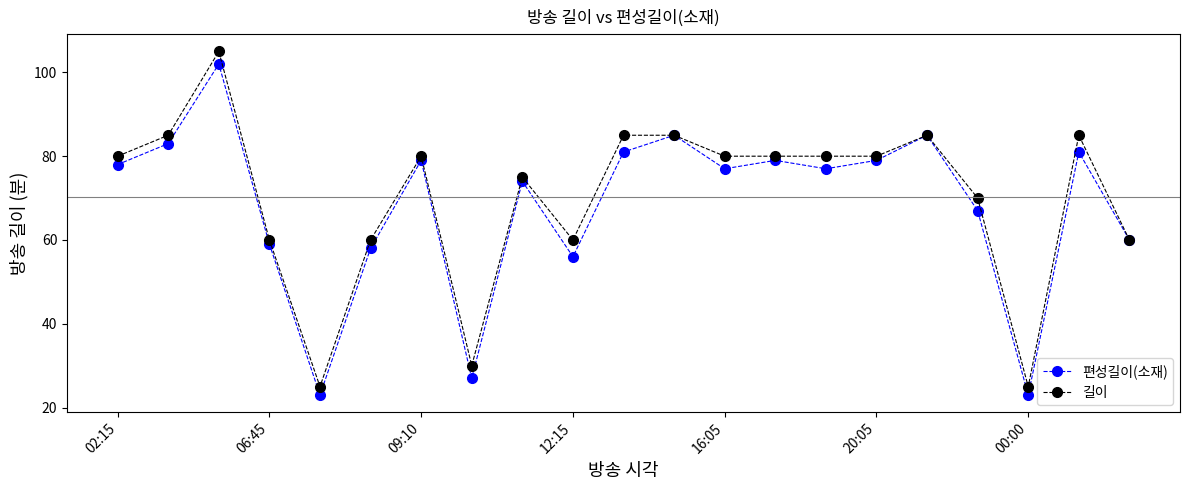

At how many categories does at least one series exceed 34?

18